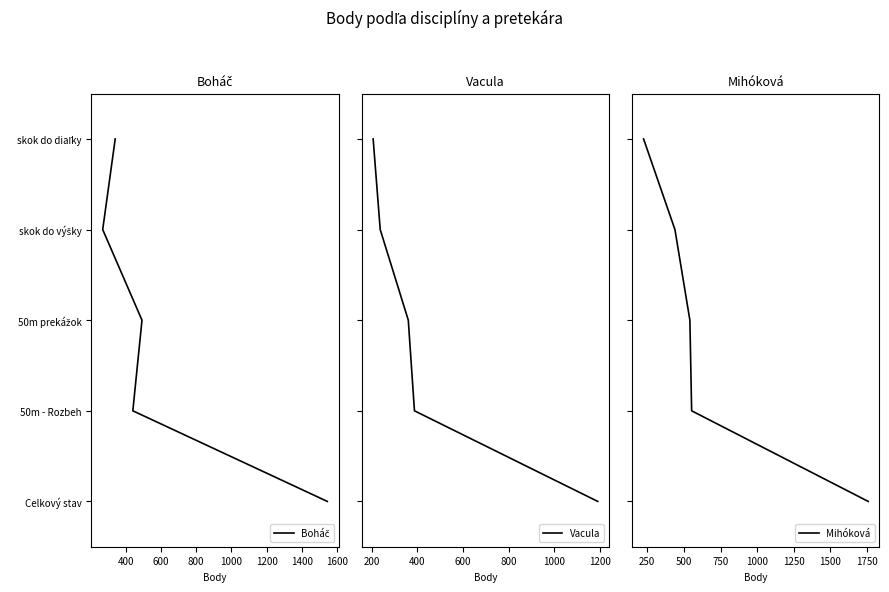

Between 800 and 1000, which series saw the biggest shift?

Boháč